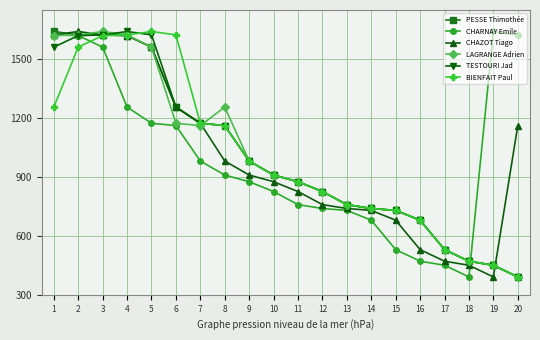

True or false: BIENFAIT Paul has more than 0 interior local peaks.

True